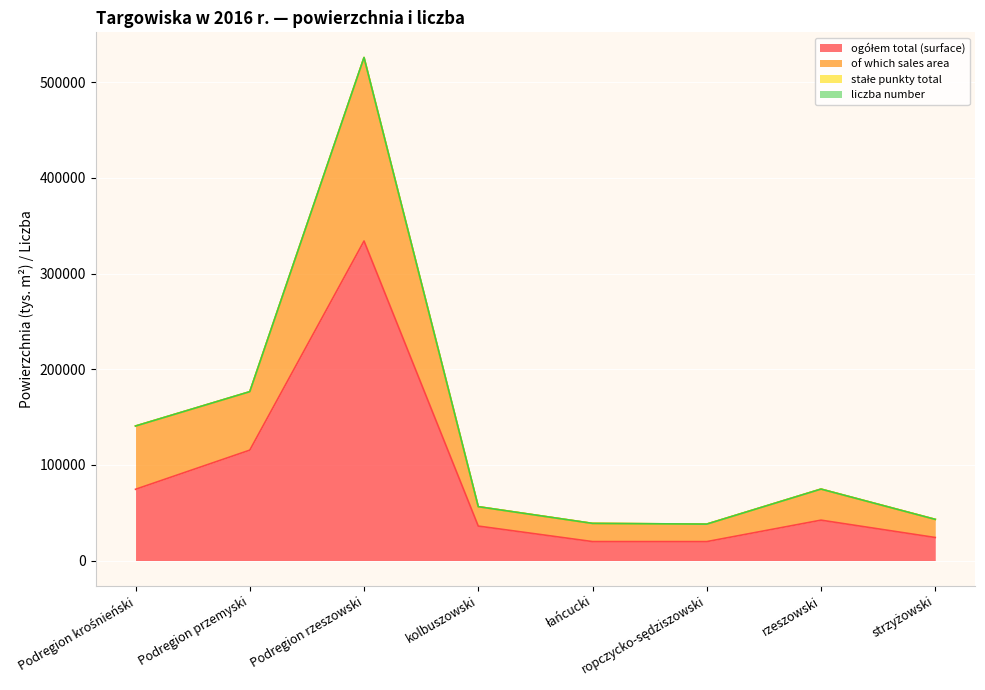

Is it true that of which sales area equals 46271 at rzeszowski?

False